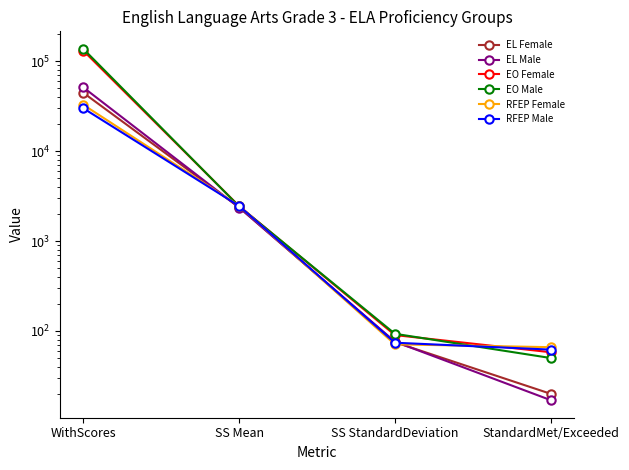

How many categories are shown in the chart?

4